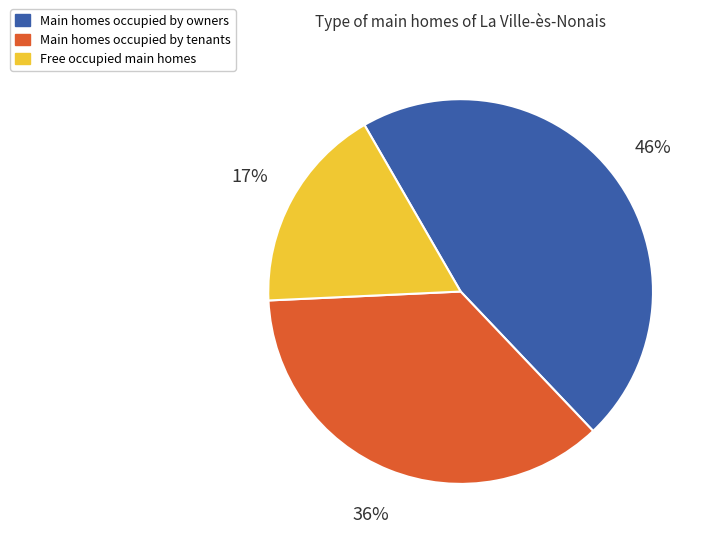

How many segments does this pie chart have?

3